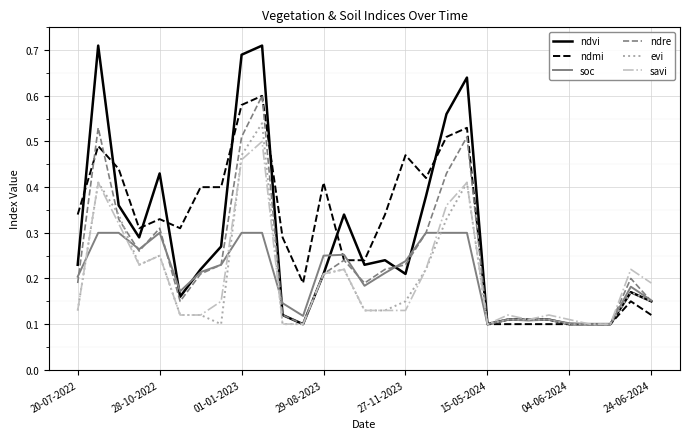

Which series has the largest range (max minus min)?

ndvi